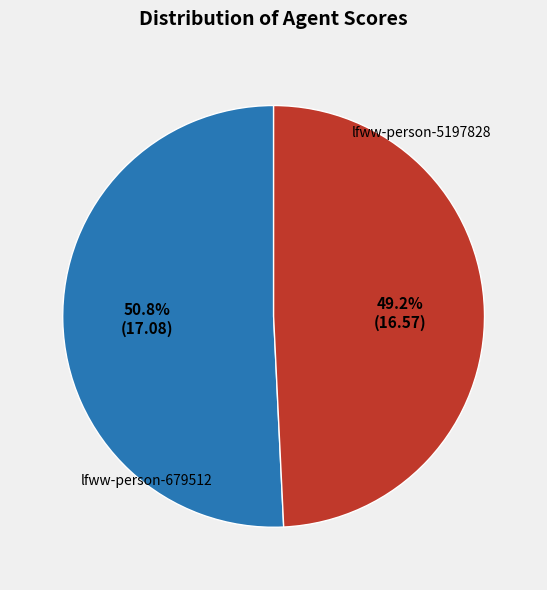

Is there any slice that represents more than half of the pie?

Yes